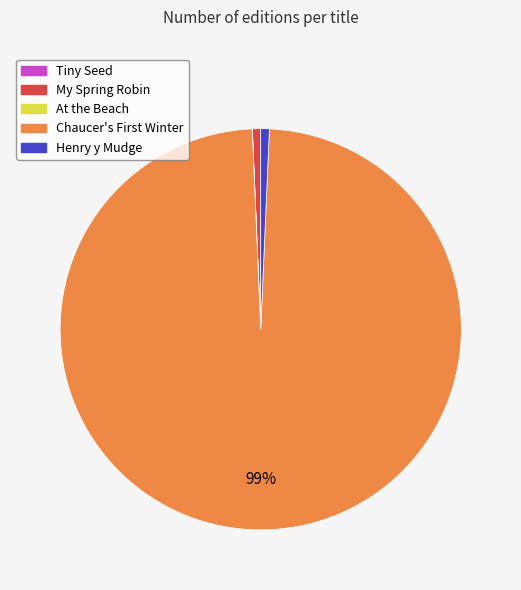

True or false: My Spring Robin accounts for 1% of the total.

True